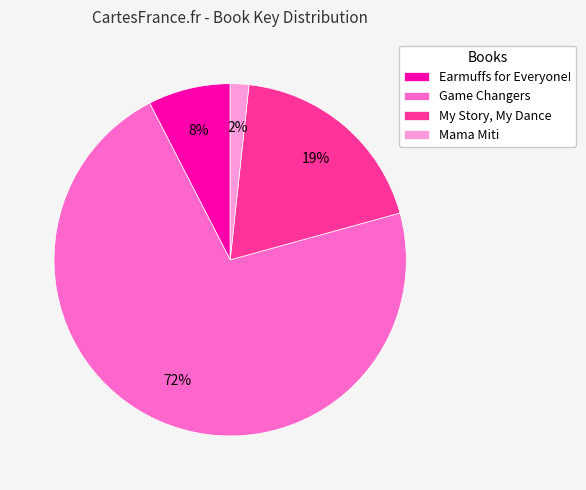

Do Earmuffs for Everyone! and Game Changers together represent more than half of the pie?

Yes